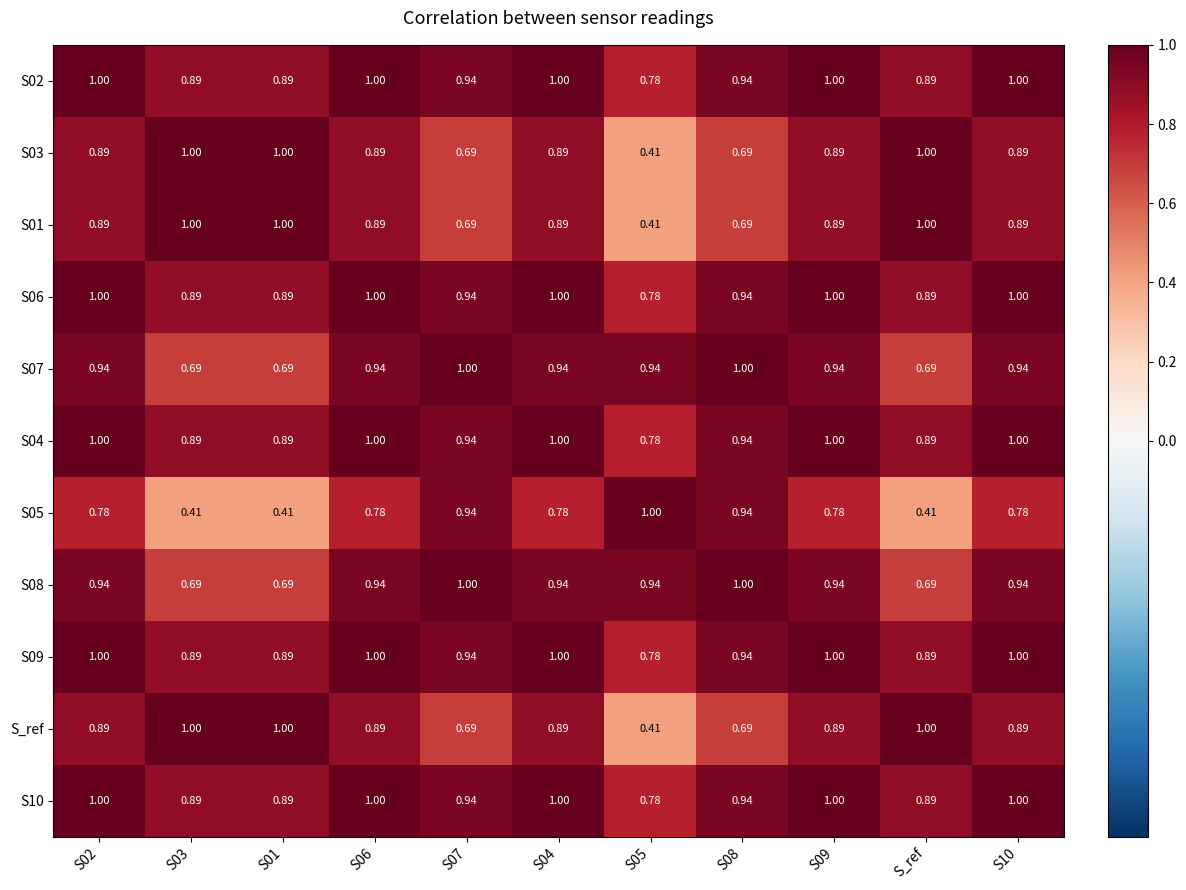

Is the value of S09 at S04 greater than the value of S03 at S10?

Yes